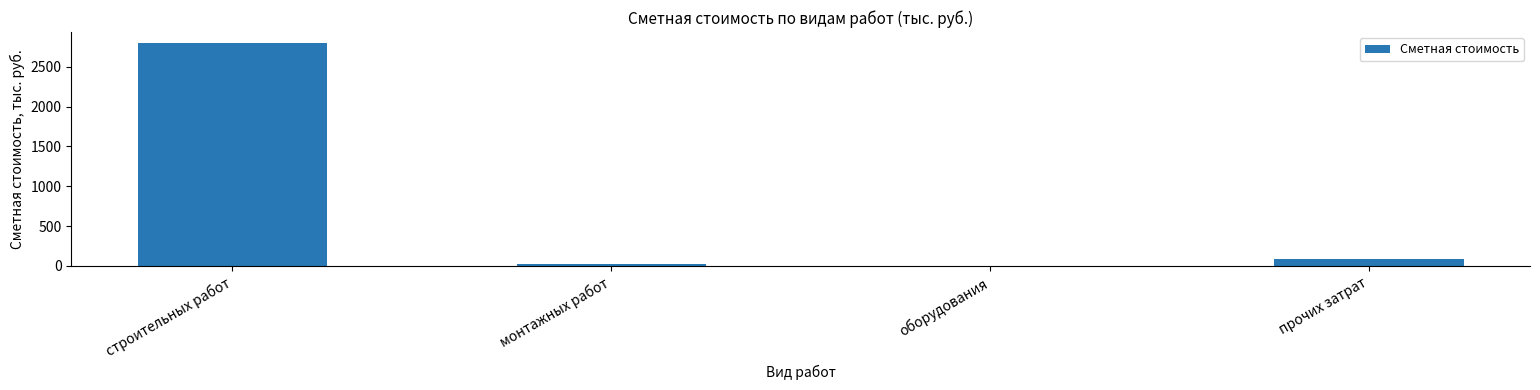

Which has a higher value, прочих затрат or оборудования?

прочих затрат